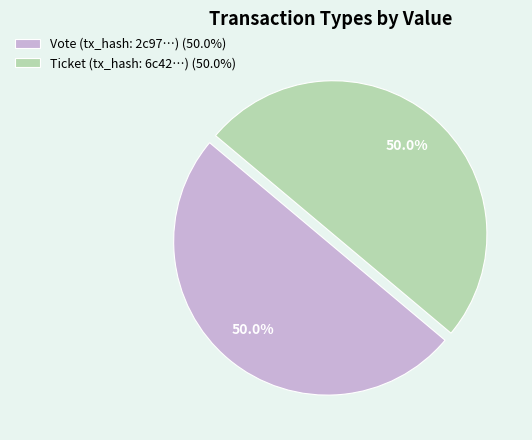

How many segments does this pie chart have?

2